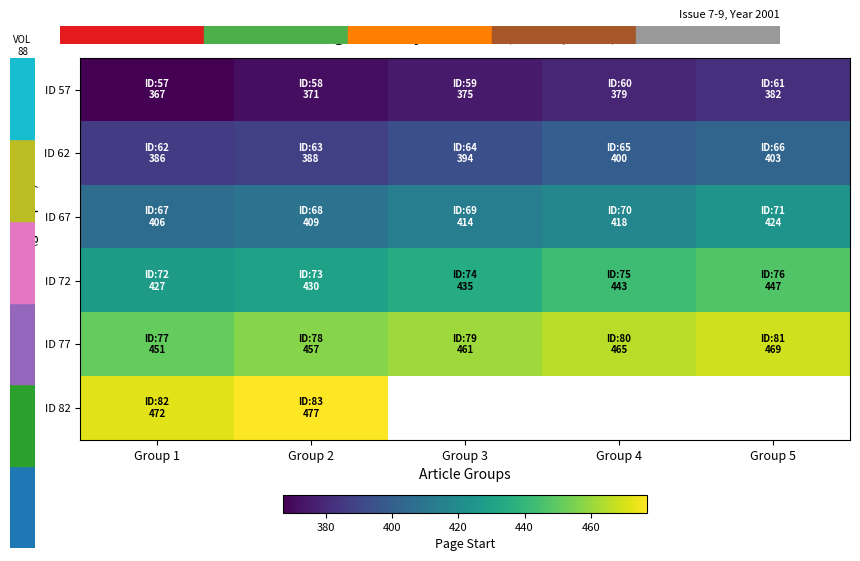

Between Group 4 and Group 5, which is larger?

Group 5